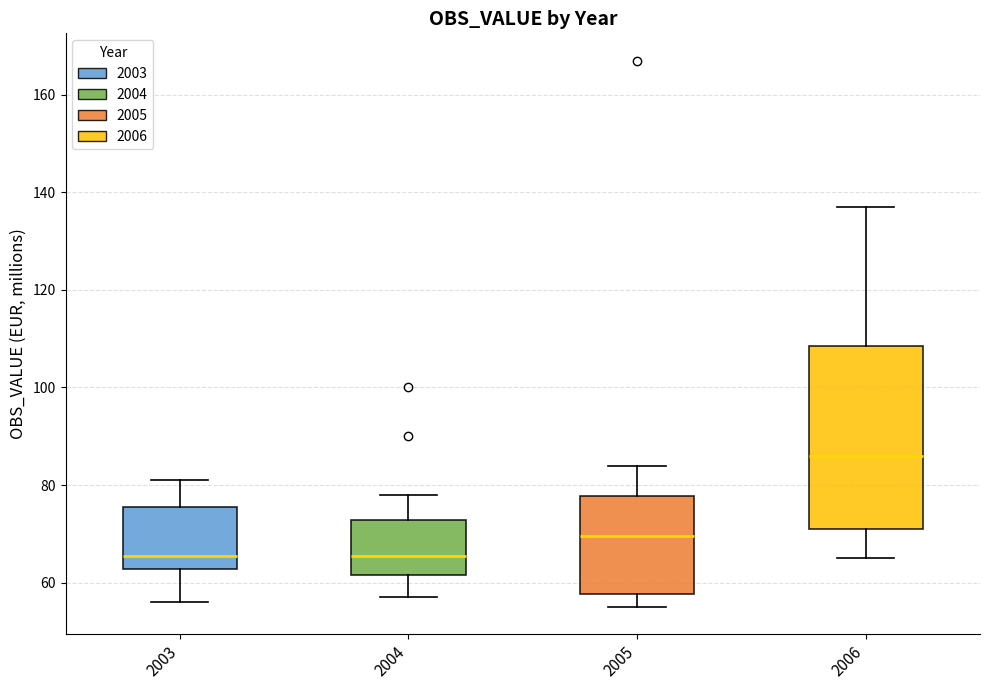

Reading left to right, read every box against the y-axis: the position of its median line, the range the box covers, and the ends of its whiskers. The values are not printed on the chart, so give them approximately, as read against the axis.

2003: median 66, box 62 to 76, whiskers 56 to 82
2004: median 66, box 62 to 72, whiskers 58 to 78
2005: median 70, box 58 to 78, whiskers 56 to 84
2006: median 86, box 72 to 108, whiskers 66 to 138